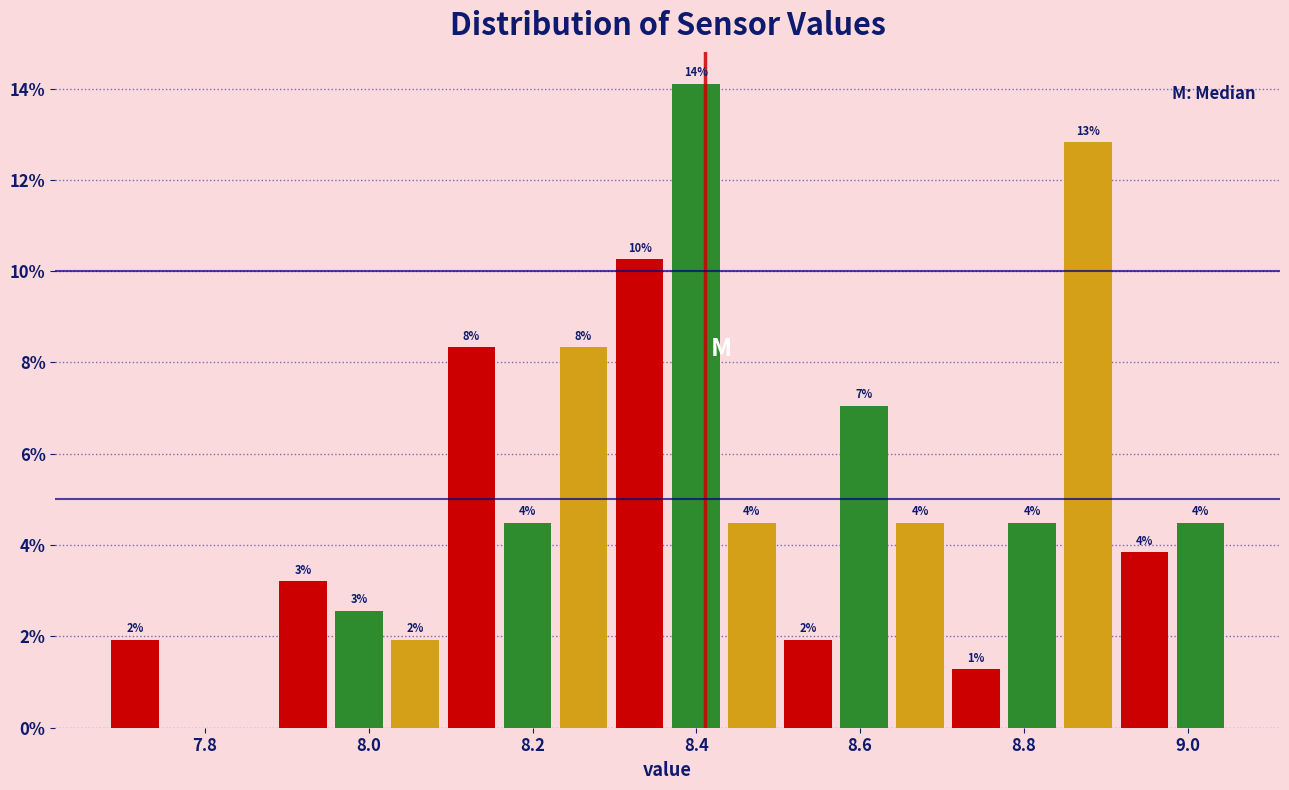

Read against the x-axis, roughly where is the centre of the tallest bar?

8.40